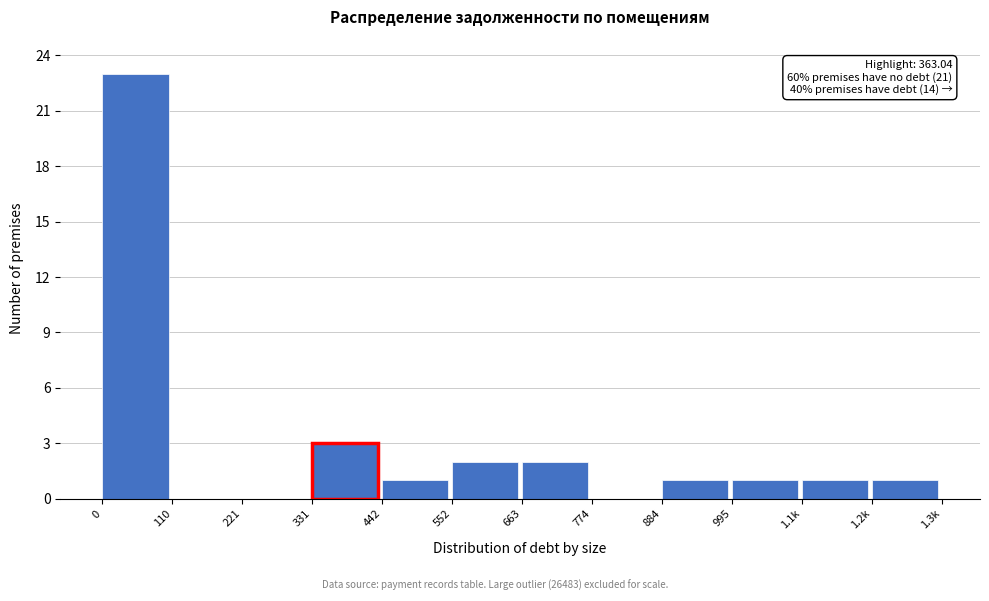

Reading left to right, list all the values displayed in this chart.

0=23	110=0	221=0	331=3	442=1	552=2	663=2	774=0	884=1	995=1	1.1k=1	1.2k=1